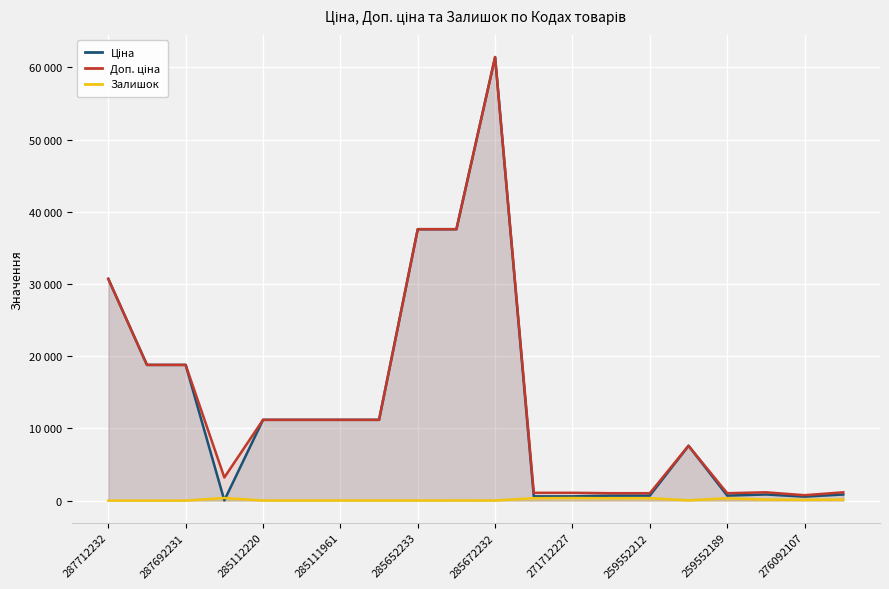

Reading left to right, extract all data points from this chart.

Ціна: 30717.1	18796.8	18796.8	32.0	11188.2	11188.2	11188.2	11188.2	37593.6	37593.6	61434.3	589.9	589.9	693.7	693.7	7596.5	693.7	848.4	551.5	848.4
Доп. ціна: 30717.1	18796.8	18796.8	3205.0	11188.2	11188.2	11188.2	11188.2	37593.6	37593.6	61434.3	1081.7	1081.7	1024.6	1024.6	7596.5	1024.6	1149.7	747.0	1149.7
Залишок: 0.0	0.0	0.0	360.0	17.0	17.0	17.0	15.0	12.0	22.0	15.0	333.0	359.0	330.0	333.0	43.0	322.0	144.0	107.0	149.0